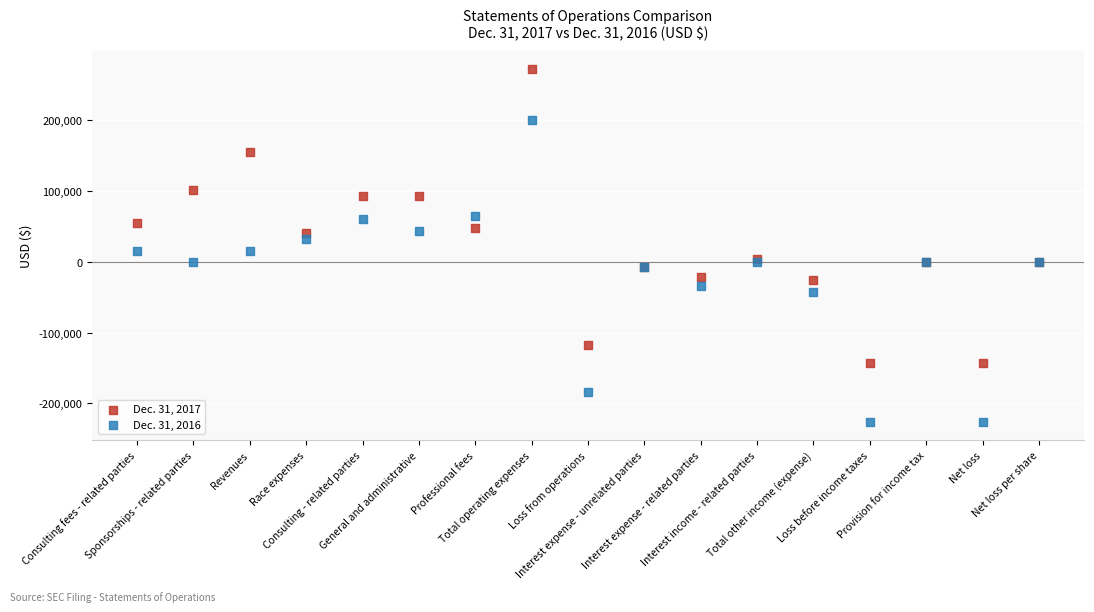

What are all the series names shown in the legend?

Dec. 31, 2017, Dec. 31, 2016